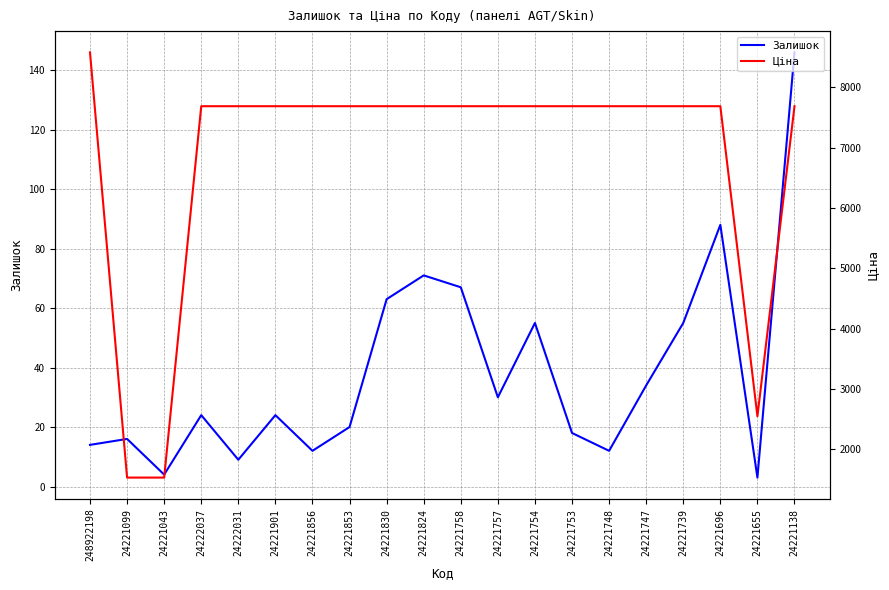

How many data points does each series have?

20